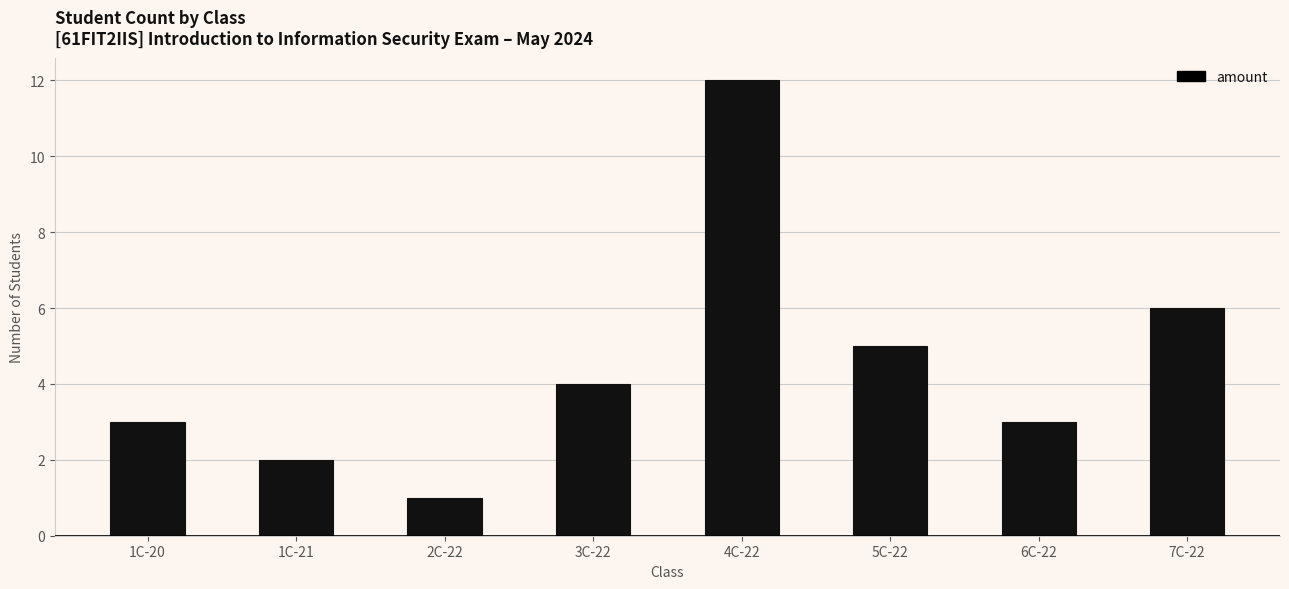

Reading left to right, what are all the values shown in this chart?

1C-20=3	1C-21=2	2C-22=1	3C-22=4	4C-22=12	5C-22=5	6C-22=3	7C-22=6